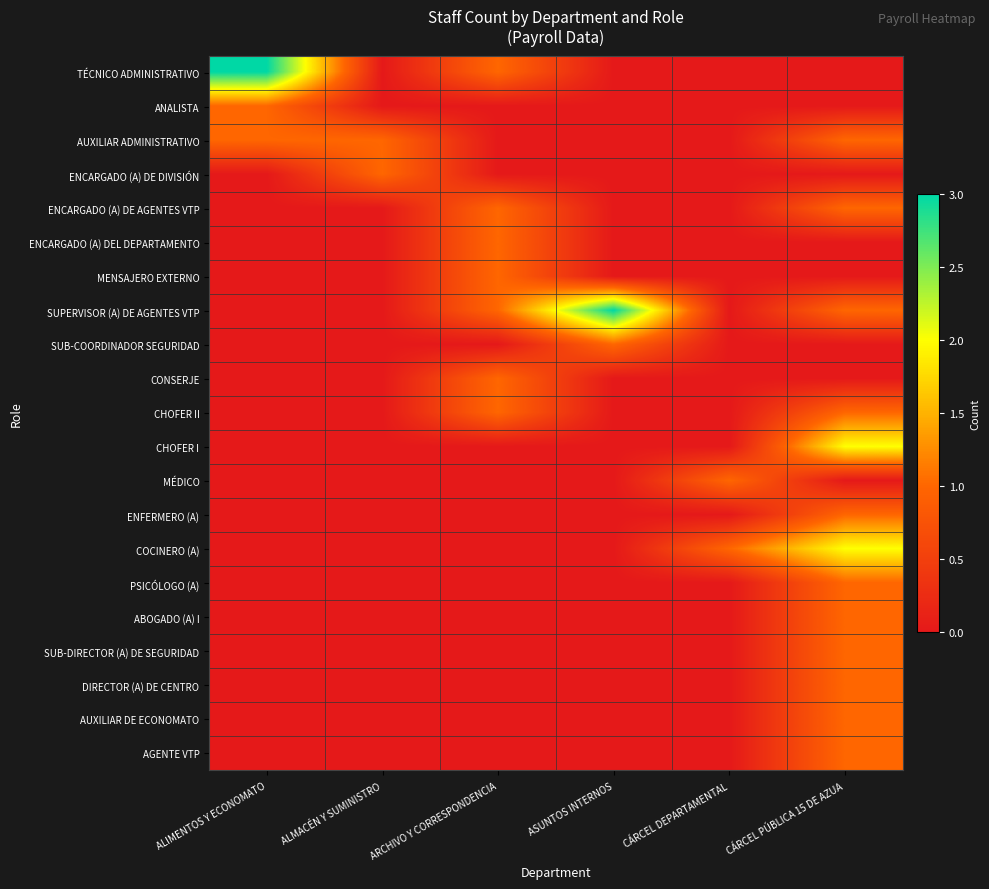

At how many categories does at least one series exceed 2?

2